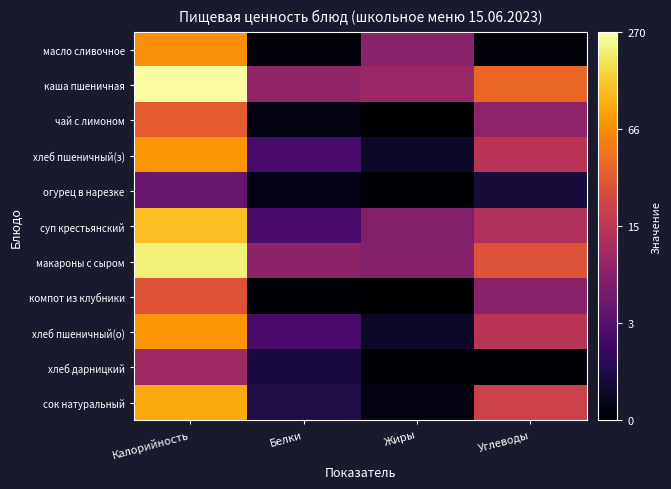

Reading left to right, transcribe all the data shown in this chart.

масло сливочное: Калорийность=4.2	Белки=0.1	Жиры=2.1	Углеводы=0.1
каша пшеничная: Калорийность=5.6	Белки=2.2	Жиры=2.3	Углеводы=3.7
чай с лимоном: Калорийность=3.5	Белки=0.2	Жиры=0.0	Углеводы=2.2
хлеб пшеничный(з): Калорийность=4.3	Белки=1.2	Жиры=0.4	Углеводы=2.7
огурец в нарезке: Калорийность=1.7	Белки=0.2	Жиры=0.0	Углеводы=0.6
суп крестьянский: Калорийность=4.8	Белки=1.2	Жиры=2.0	Углеводы=2.6
макароны с сыром: Калорийность=5.3	Белки=2.2	Жиры=2.1	Углеводы=3.4
компот из клубники: Калорийность=3.4	Белки=0.1	Жиры=0.0	Углеводы=2.1
хлеб пшеничный(о): Калорийность=4.3	Белки=1.2	Жиры=0.4	Углеводы=2.7
хлеб дарницкий: Калорийность=2.4	Белки=0.6	Жиры=0.0	Углеводы=0.1
сок натуральный: Калорийность=4.5	Белки=0.7	Жиры=0.2	Углеводы=3.1